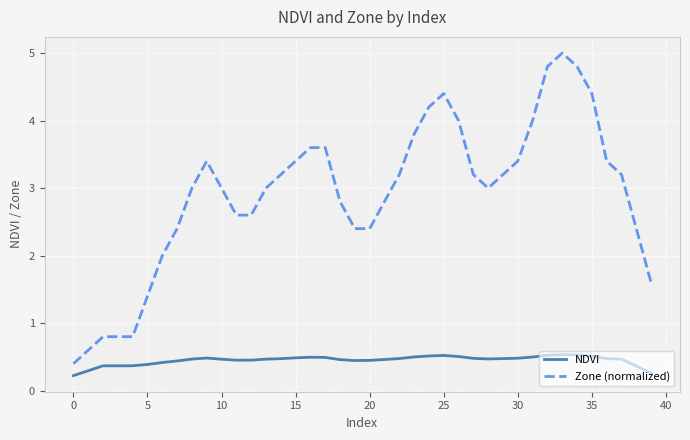

List the series in order of their overall mean, highest first.

Zone (normalized), NDVI